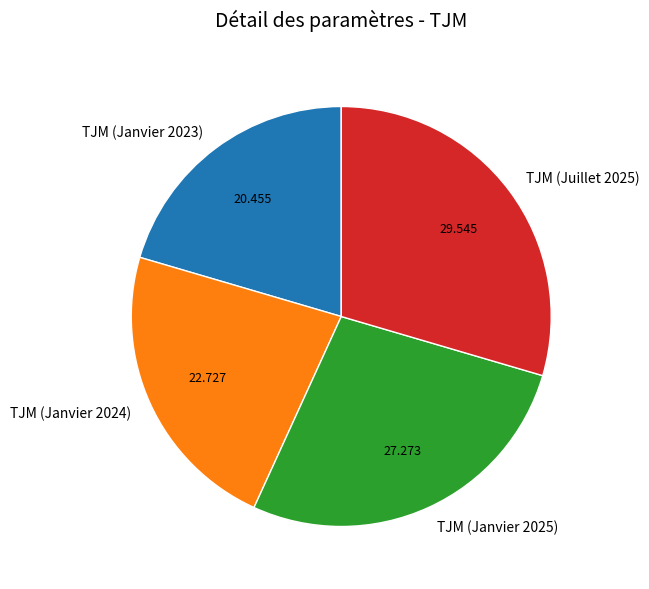

Is there a majority slice in this chart?

No